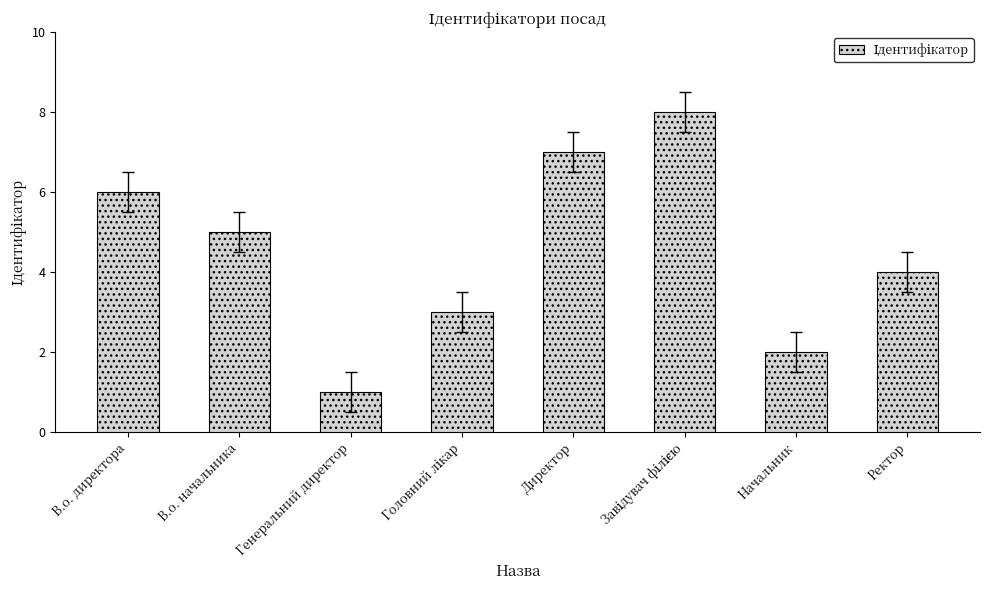

What is the maximum value shown in the chart?

8